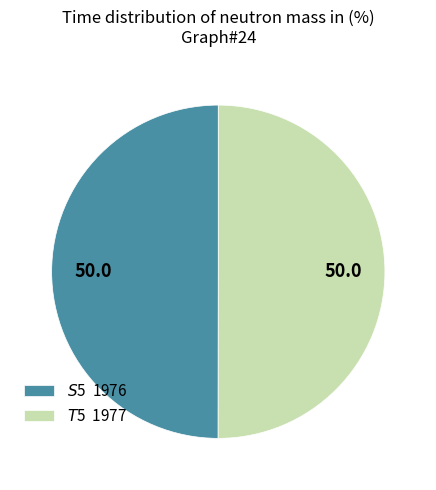

Between $S$5 and $T$5, which is larger?

$T$5